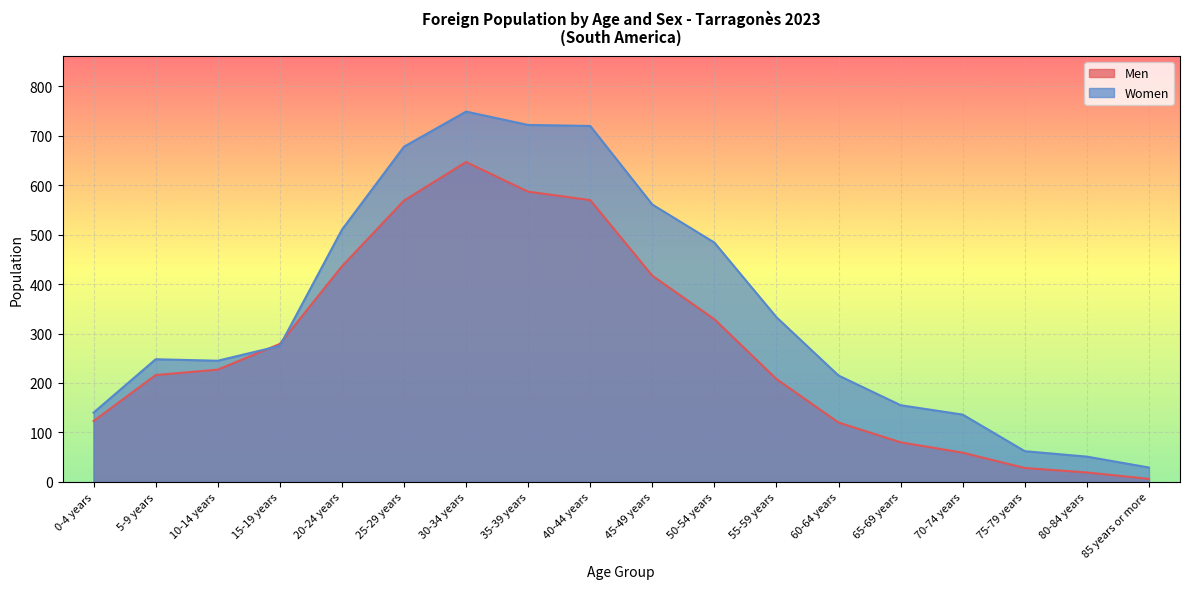

Which series has the widest spread of values?

Women